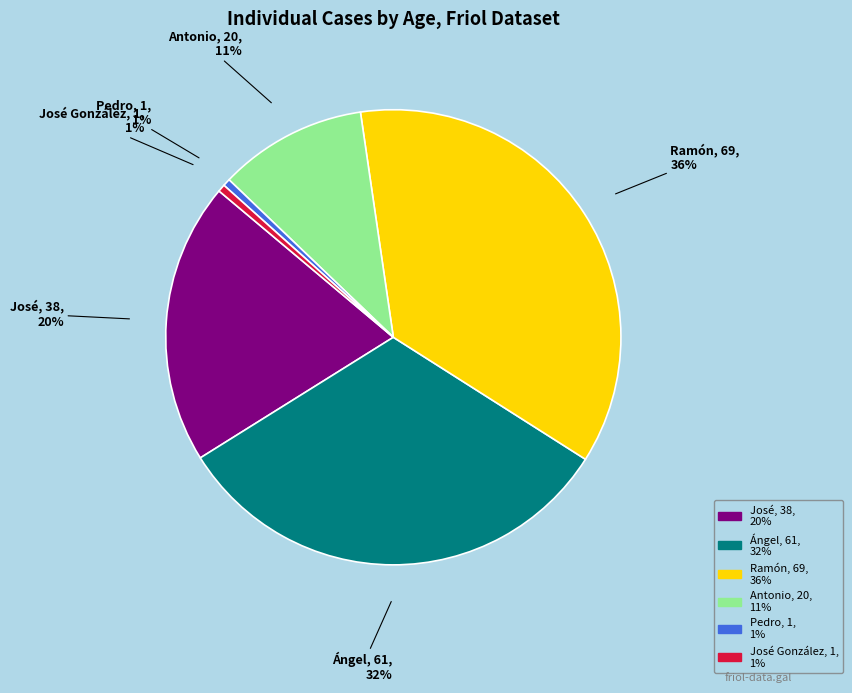

Is there a majority slice in this chart?

No